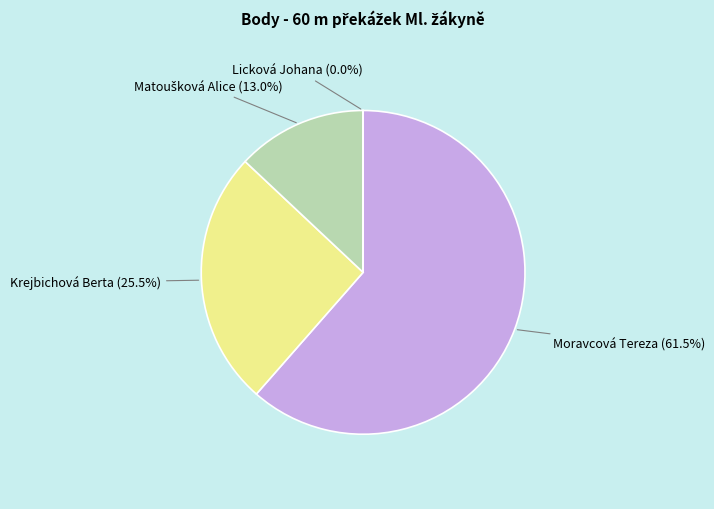

Does any single category account for the majority?

Yes